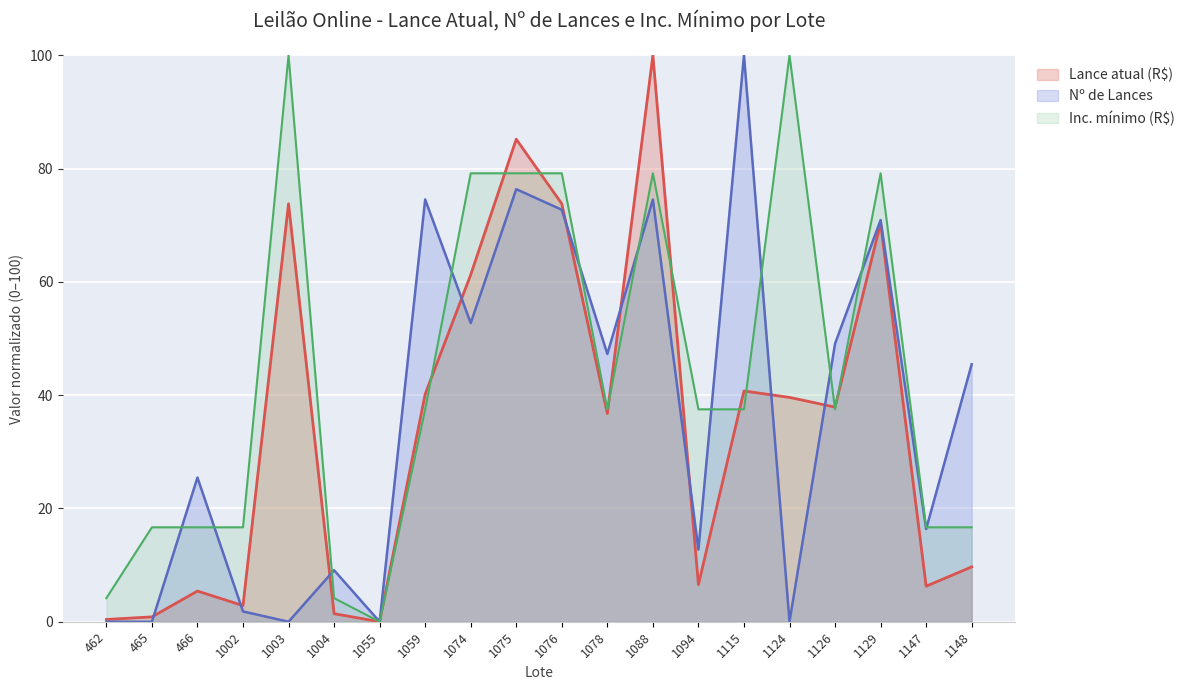

Reading left to right, what are all the values shown in this chart?

Lance atual (R$): 0.4	0.9	5.4	2.8	73.8	1.4	0.0	40.2	61.3	85.2	73.8	36.8	100.0	6.6	40.7	39.6	37.9	70.4	6.3	9.7
Lances: 0.0	0.0	25.5	1.8	0.0	9.1	0.0	74.5	52.7	76.4	72.7	47.3	74.5	12.7	100.0	0.0	49.1	70.9	16.4	45.5
Inc. mínimo (R$): 4.2	16.7	16.7	16.7	100.0	4.2	0.0	37.5	79.2	79.2	79.2	37.5	79.2	37.5	37.5	100.0	37.5	79.2	16.7	16.7